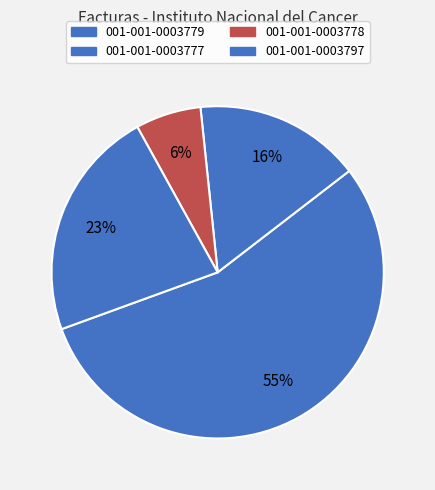

How many slices are in this pie chart?

4